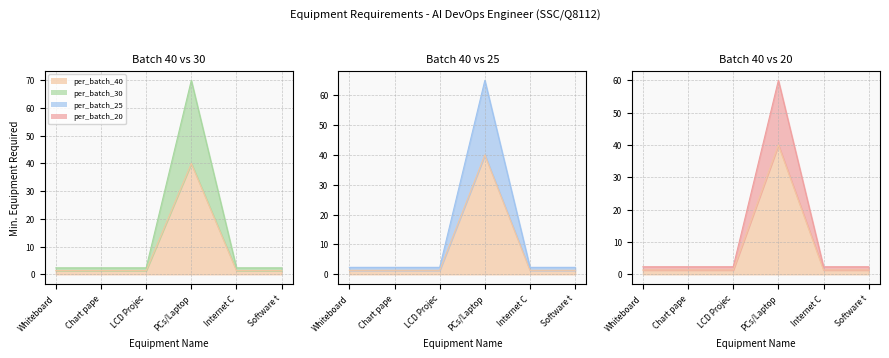

Which series has the largest range (max minus min)?

per_batch_25